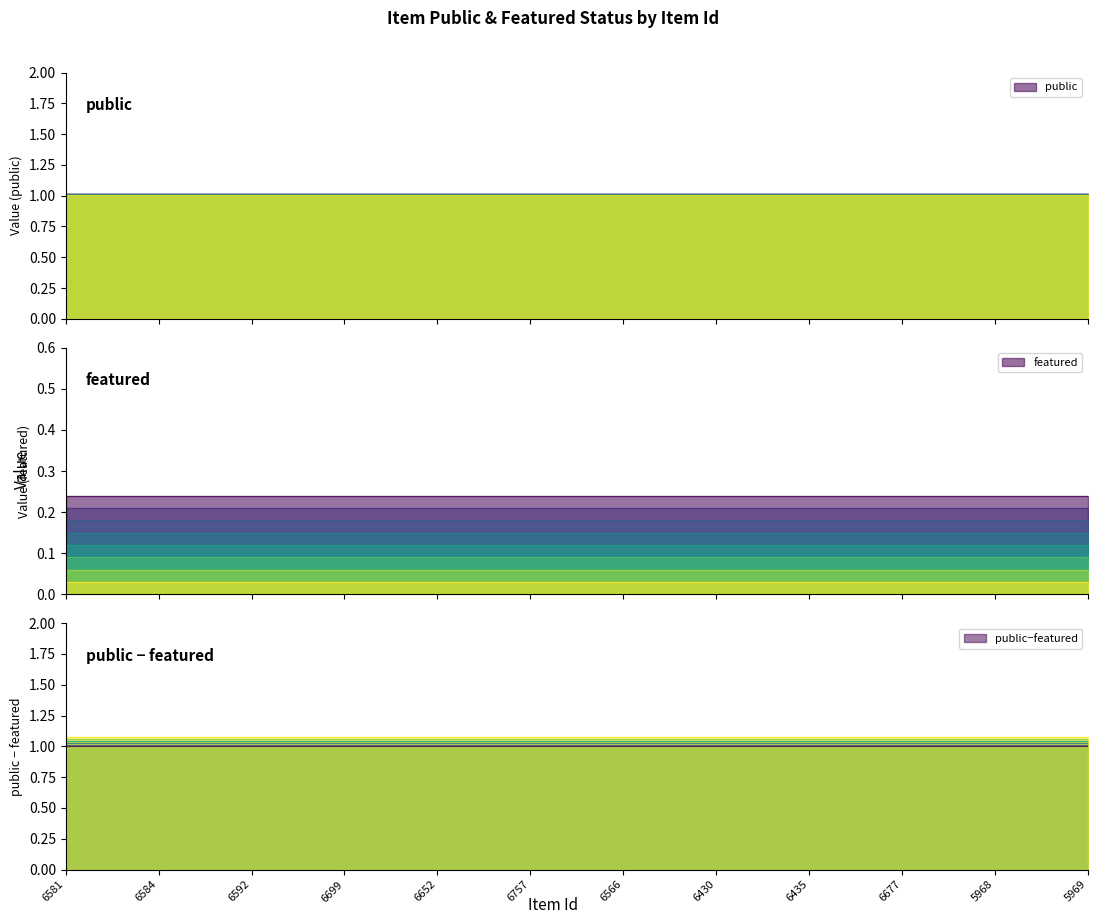

How many lines are shown in the chart?

2